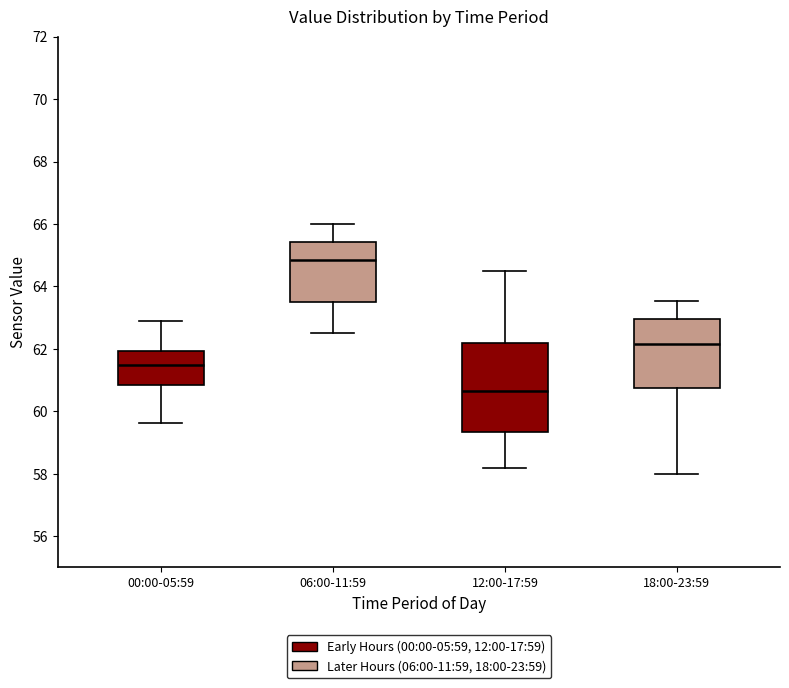

Reading left to right, transcribe this box plot: for each box, give where its median line is, the range the box spans, and where its two whiskers end, as read against the y-axis. The values are not printed on the chart, so give them approximately, as read against the axis.

00:00-05:59: median 61.4, box 60.8 to 62.0, whiskers 59.6 to 63.0
06:00-11:59: median 64.8, box 63.6 to 65.4, whiskers 62.6 to 66.0
12:00-17:59: median 60.6, box 59.4 to 62.2, whiskers 58.2 to 64.6
18:00-23:59: median 62.2, box 60.8 to 63.0, whiskers 58.0 to 63.6